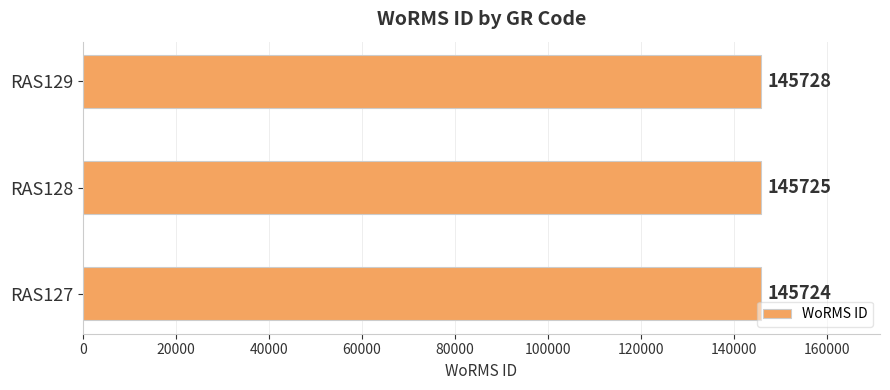

What value does the data have at RAS127?

145724